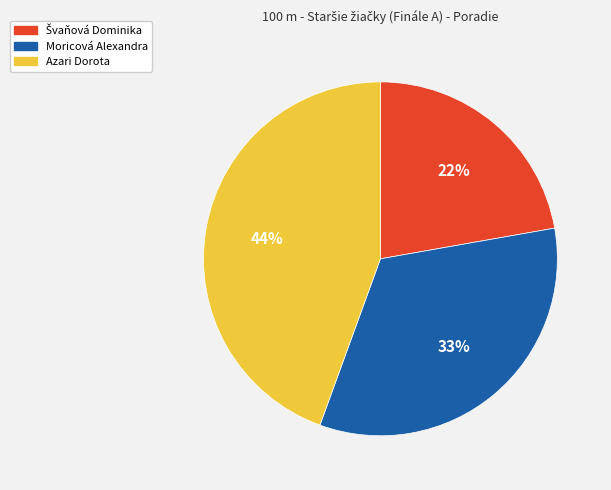

To the nearest percent, what percentage of the pie is Moricová Alexandra?

33%